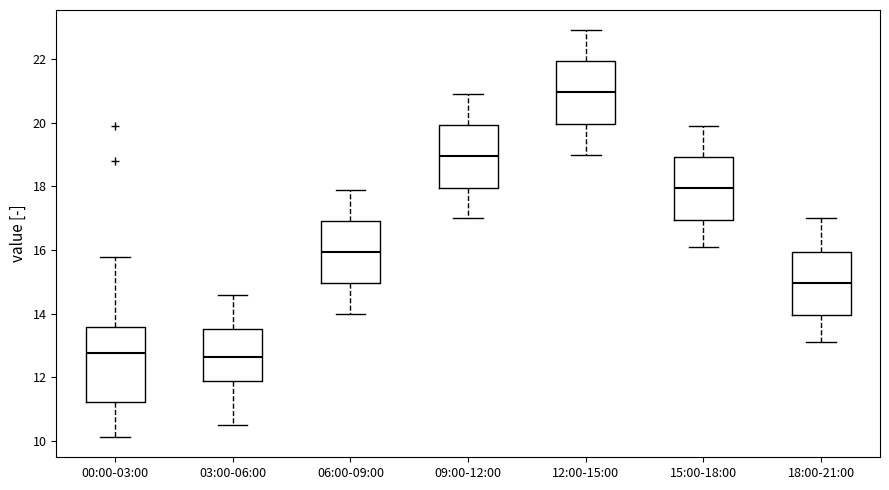

Where is the lower edge of the box for 15:00-18:00 on the y-axis? The values are not printed on the chart, so give them approximately, as read against the axis.

17.0